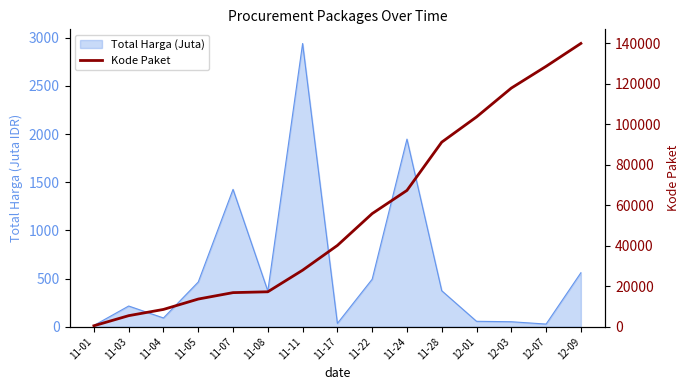

What is the greatest value displayed?

139817